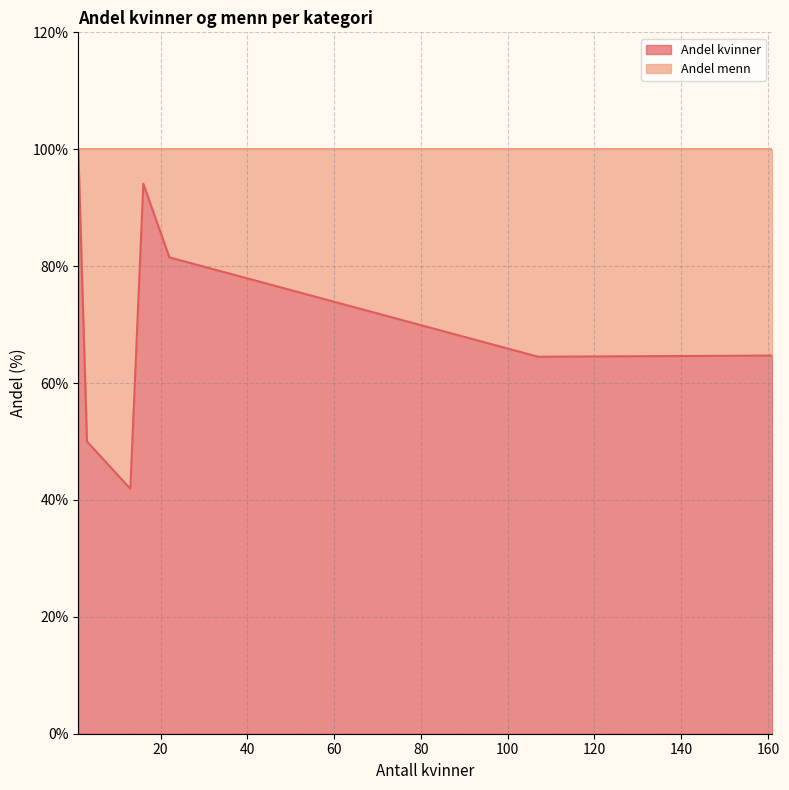

How many lines are shown in the chart?

1